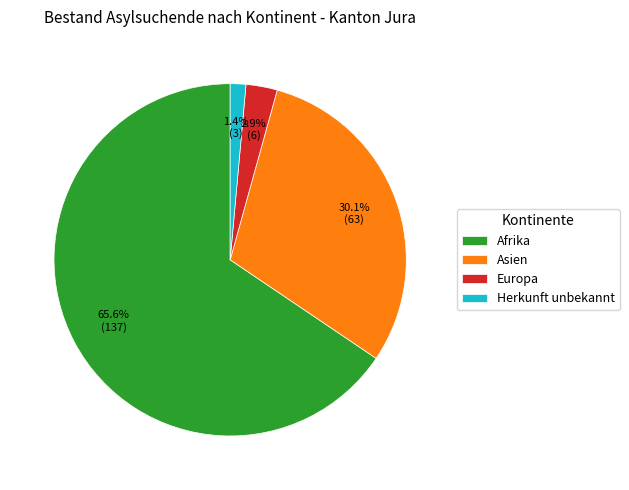

Rank the categories by value from lowest to highest.

Herkunft unbekannt, Europa, Asien, Afrika